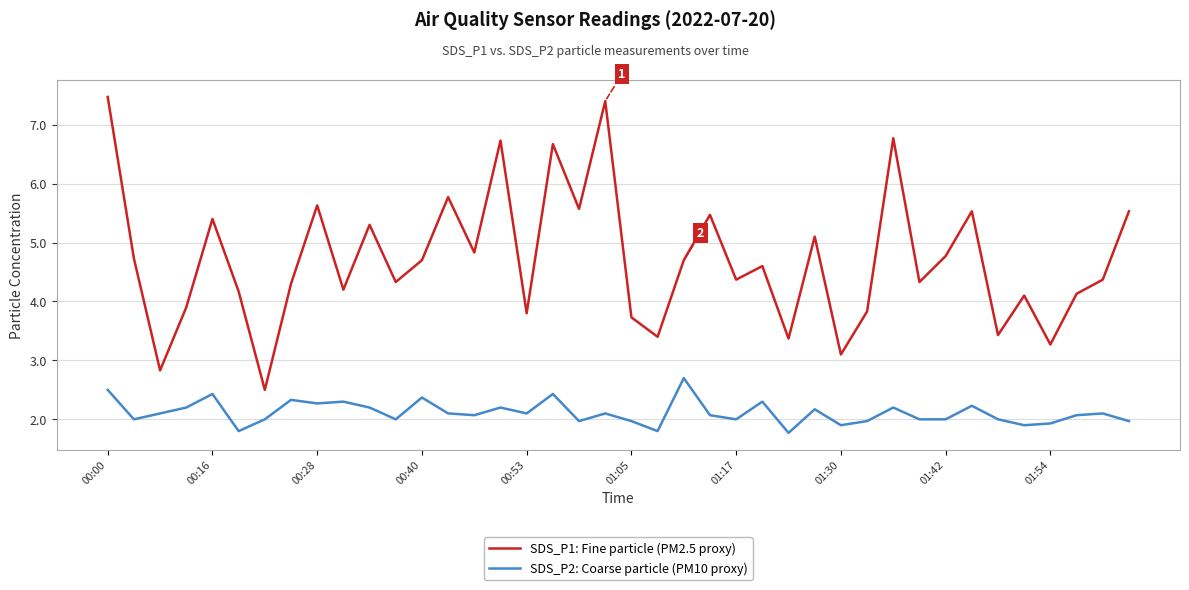

What is the greatest value displayed?

7.5